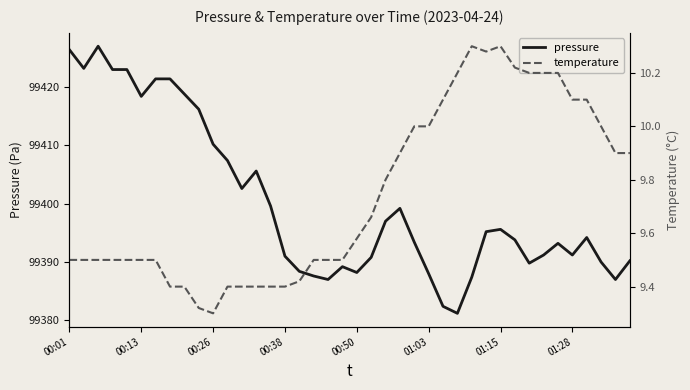

What is the minimum value for pressure?

99381.2